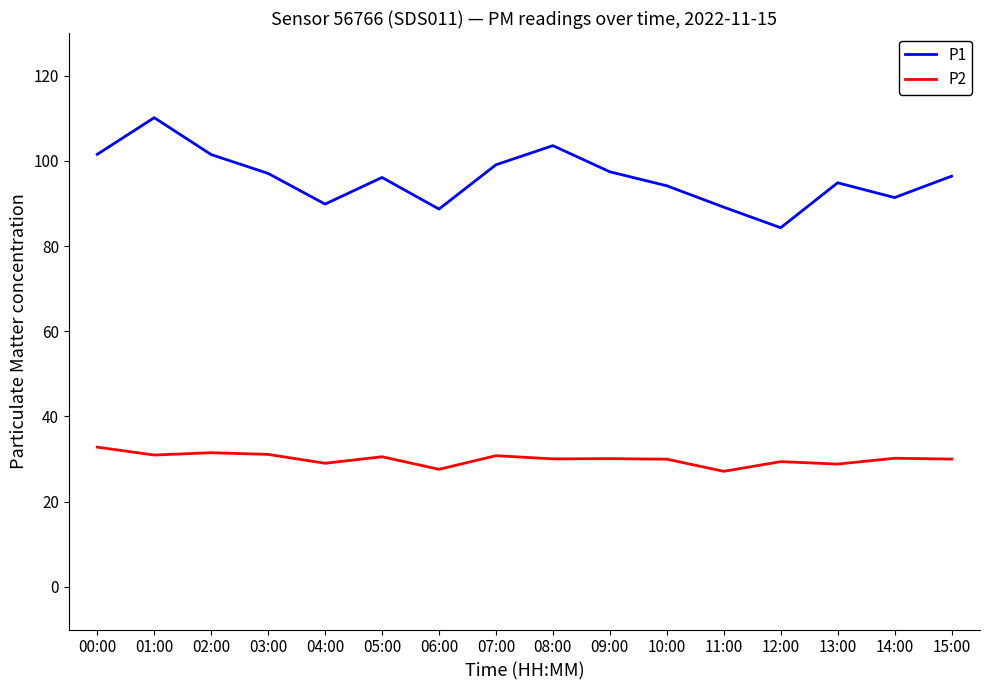

At 14:00, list the series in order from smallest to largest.

P2, P1